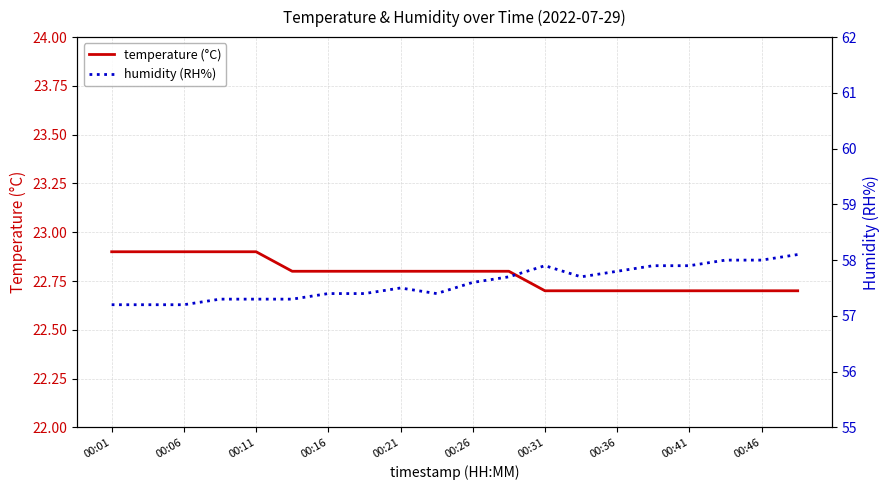

Is it true that temperature (°C) equals 40.2 at 00:46?

False